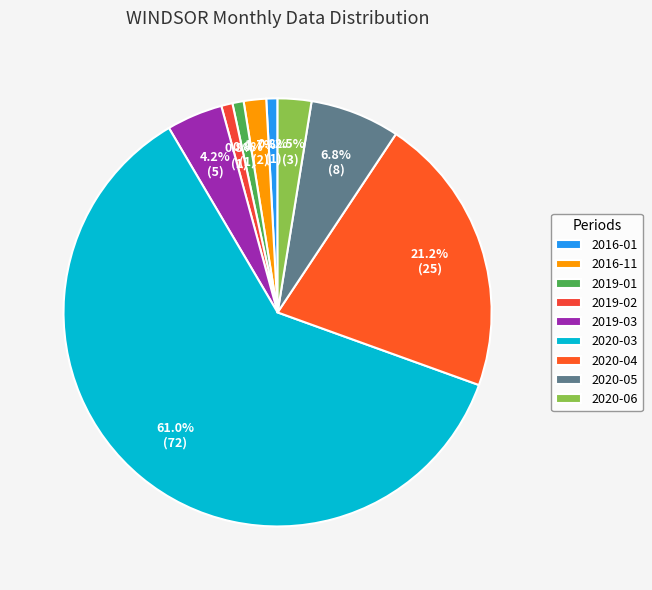

To the nearest percent, what is the average slice percentage?

11%